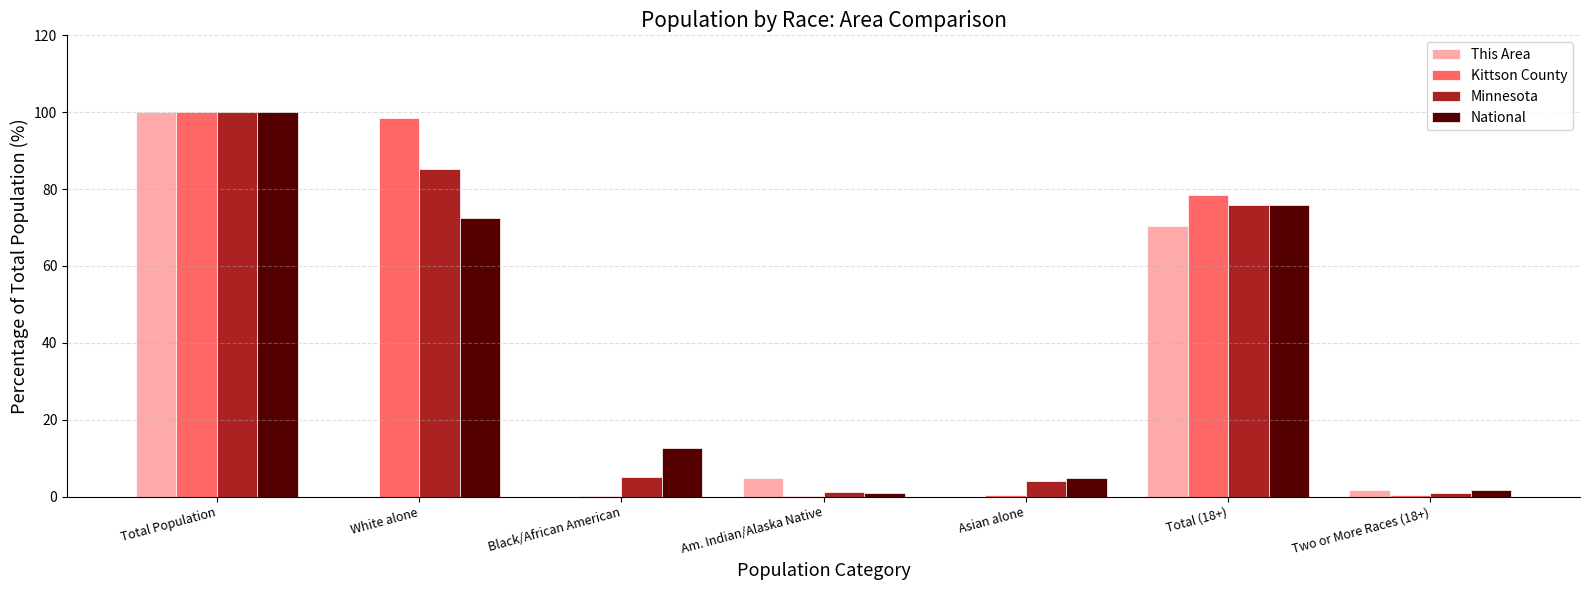

Are the bars horizontal?

No